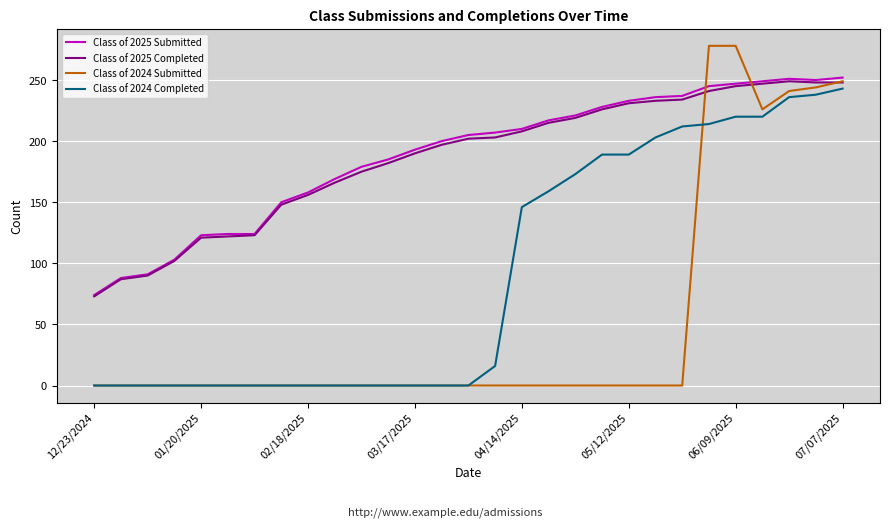

What is the maximum value for Class of 2024 Submitted?

278